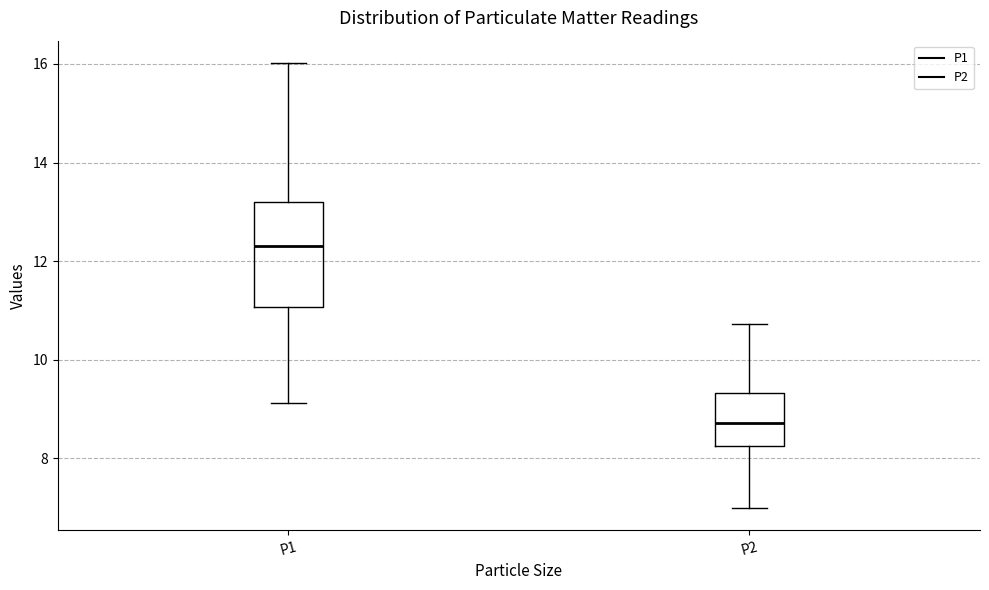

Reading left to right, read every box against the y-axis: the position of its median line, the range the box covers, and the ends of its whiskers. The values are not printed on the chart, so give them approximately, as read against the axis.

P1: median 12.4, box 11.0 to 13.2, whiskers 9.2 to 16.0
P2: median 8.8, box 8.2 to 9.4, whiskers 7.0 to 10.8